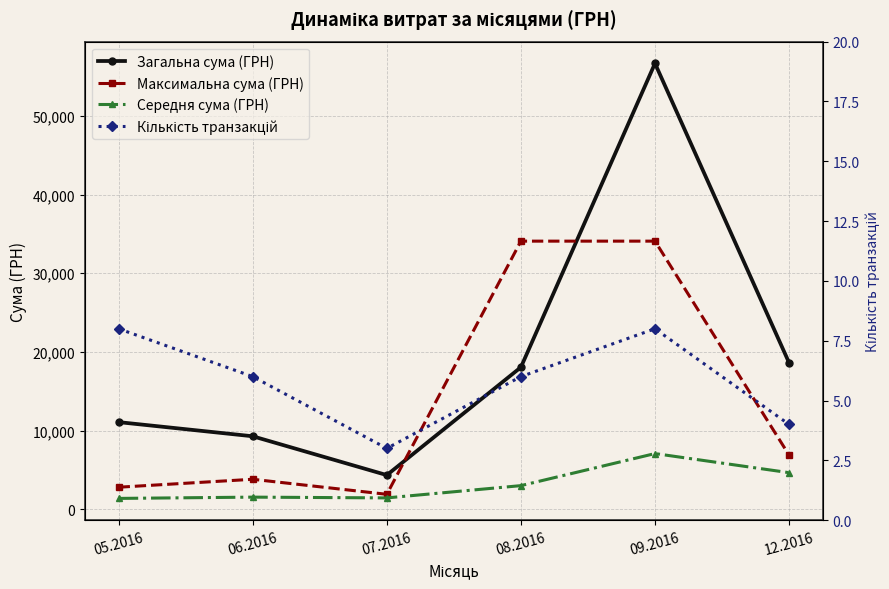

How many lines are shown in the chart?

4